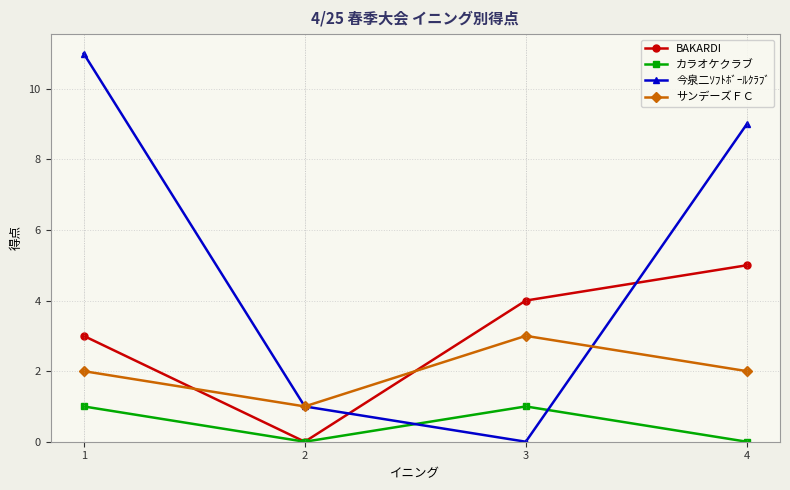

True or false: カラオケクラブ has a value of 0 at 2.

True